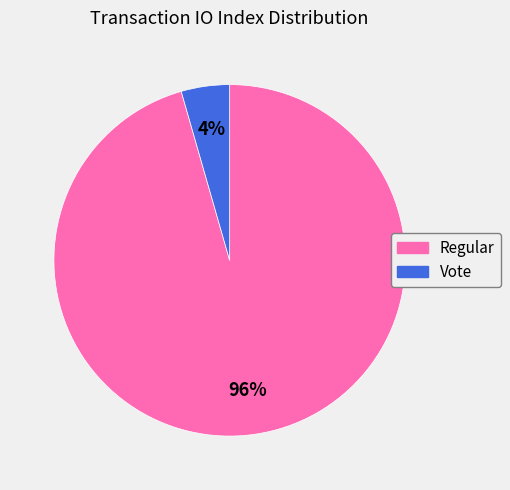

What is the smallest slice in the pie chart?

Vote